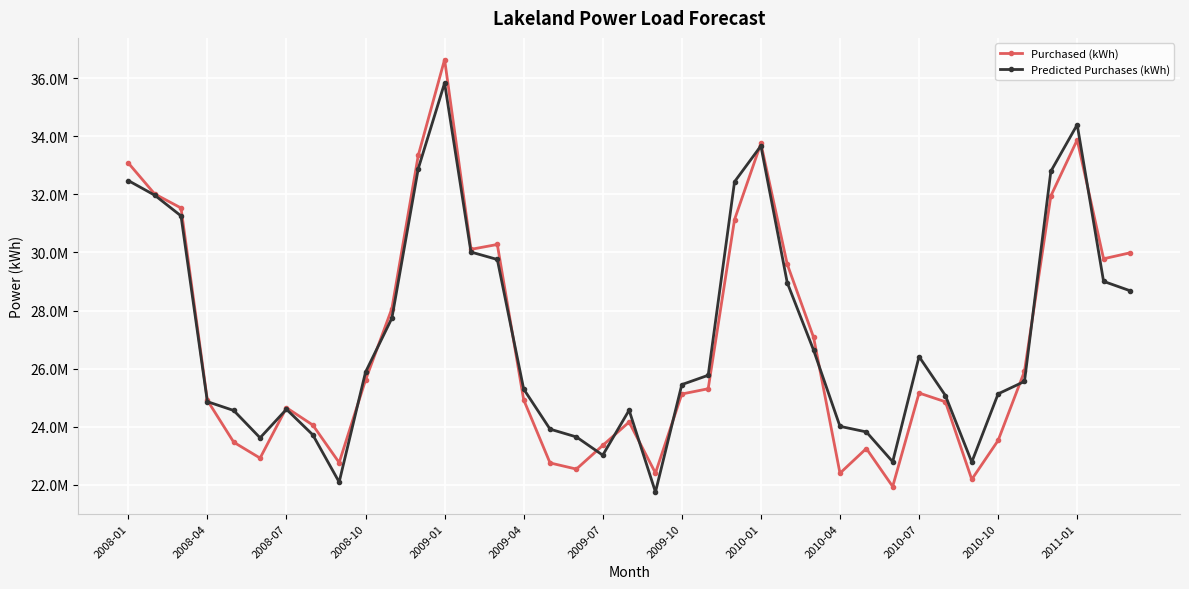

Is this an area chart (filled region under the line)?

No